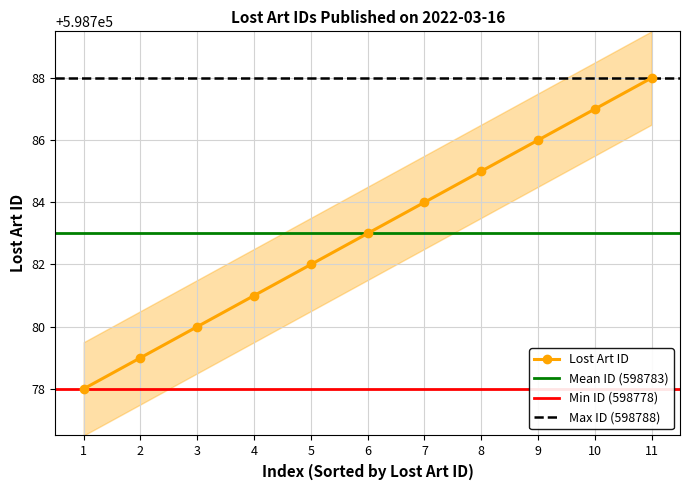

Does the chart have visible grid lines?

Yes